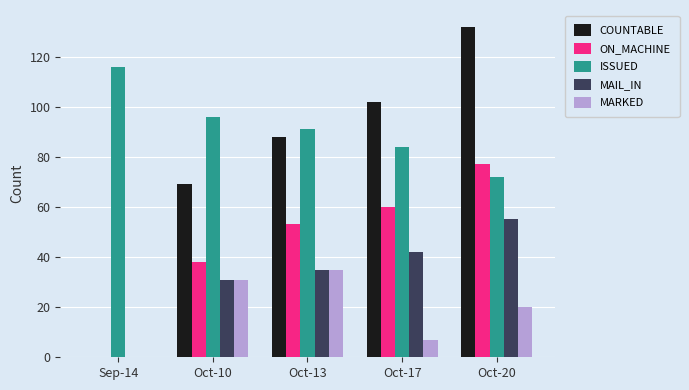

At which label does MARKED first exceed 20?

Oct-10